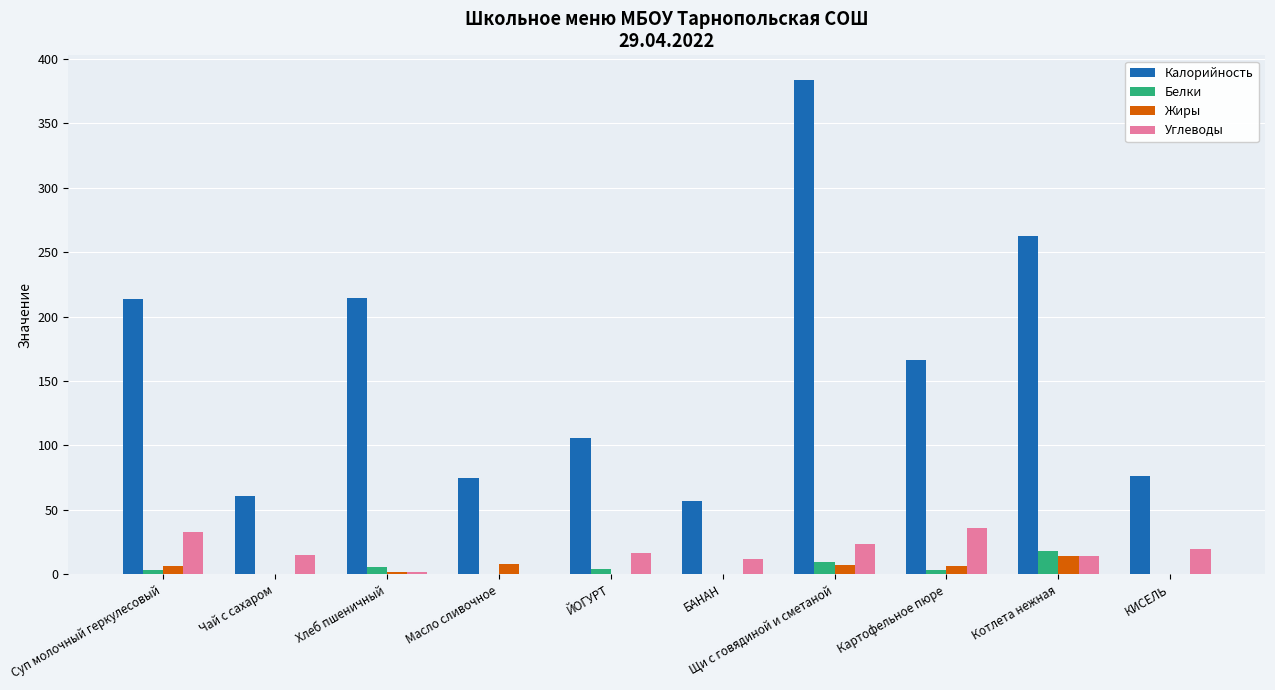

What is the maximum value shown in the chart?

383.4